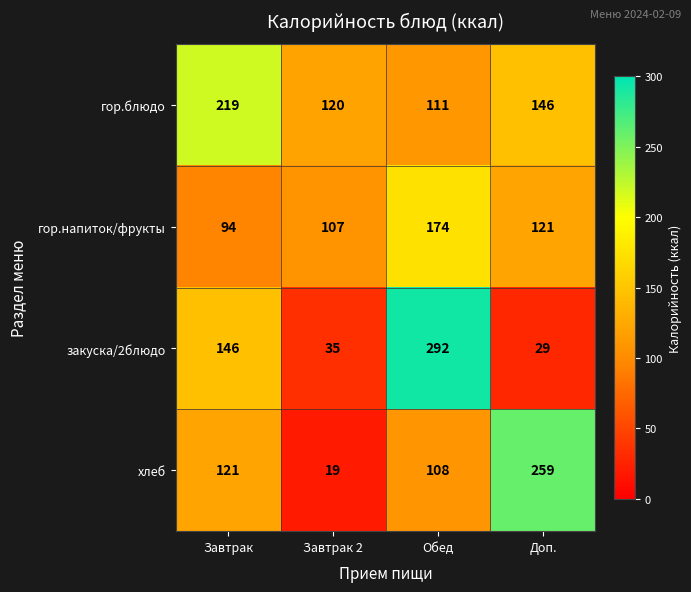

The гор.напиток/фрукты series shows 94 at Завтрак. True or false?

True